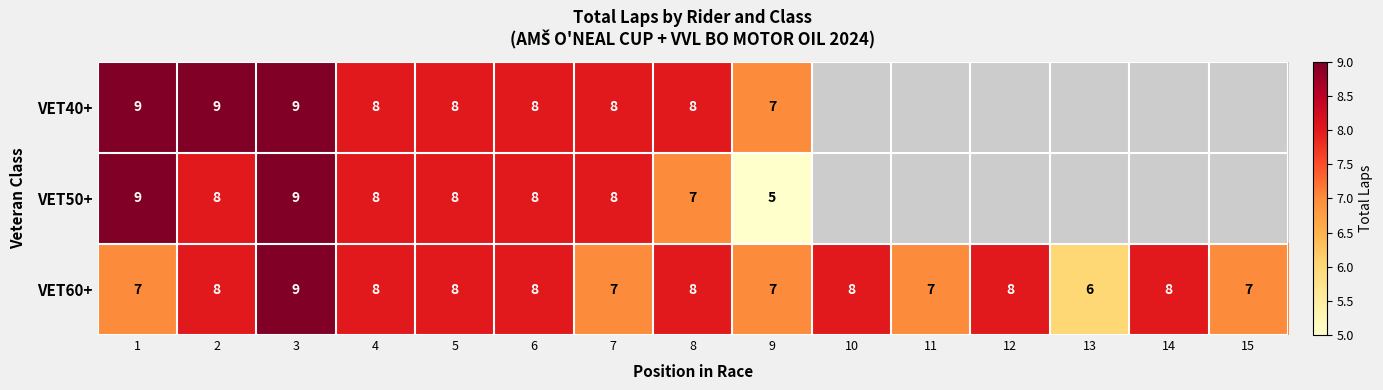

Between 7 and 9, which series saw the biggest shift?

VET50+